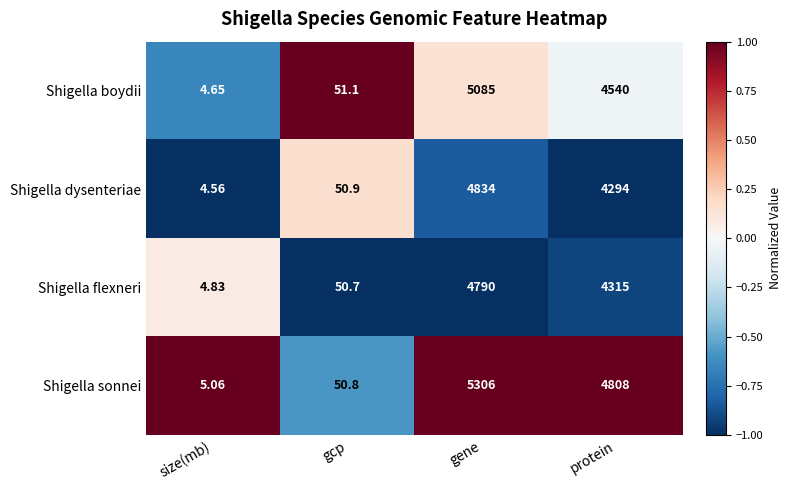

Between gcp and gene, which series saw the biggest shift?

Shigella sonnei